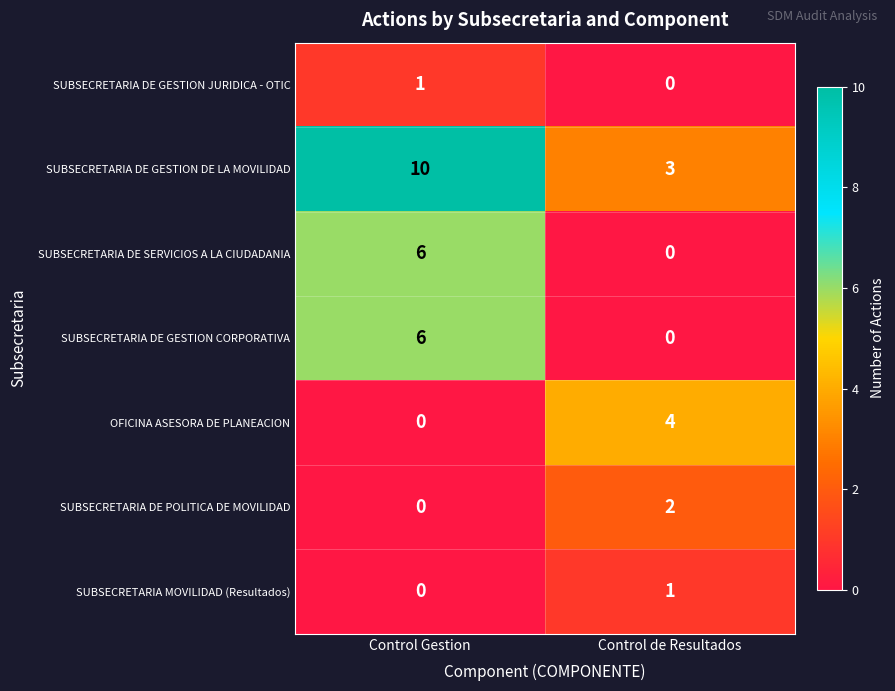

Between Control Gestion and Control de Resultados, which series saw the biggest shift?

SUBSECRETARIA DE GESTION DE LA MOVILIDAD